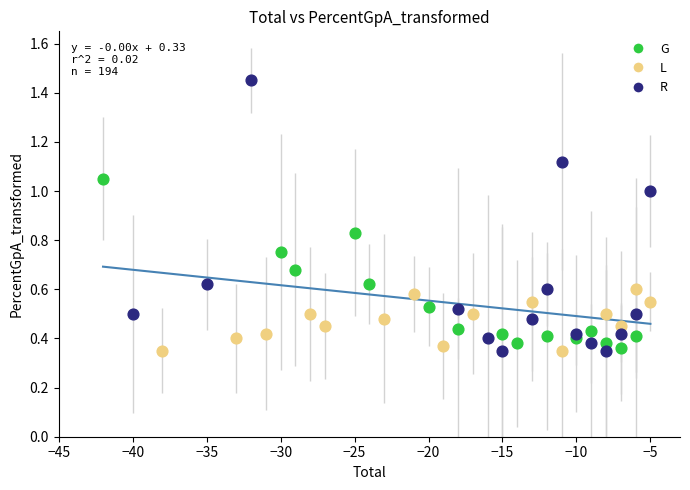

Which series has the widest spread of Y values?

R